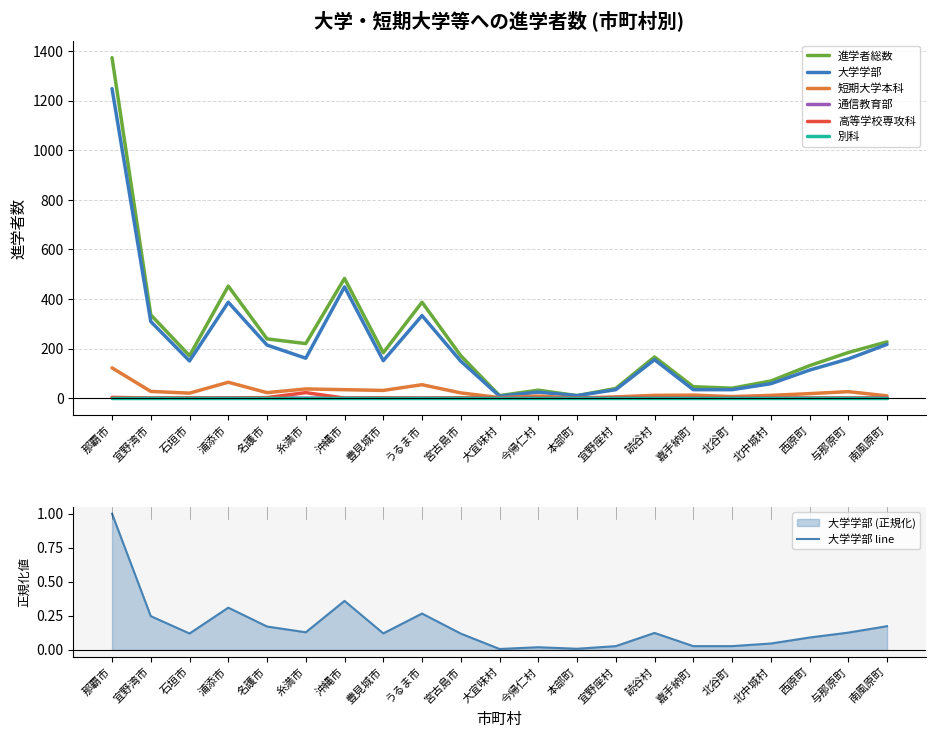

Is the value of 通信教育部 at 宜野湾市 greater than the value of 短期大学本科 at 名護市?

No